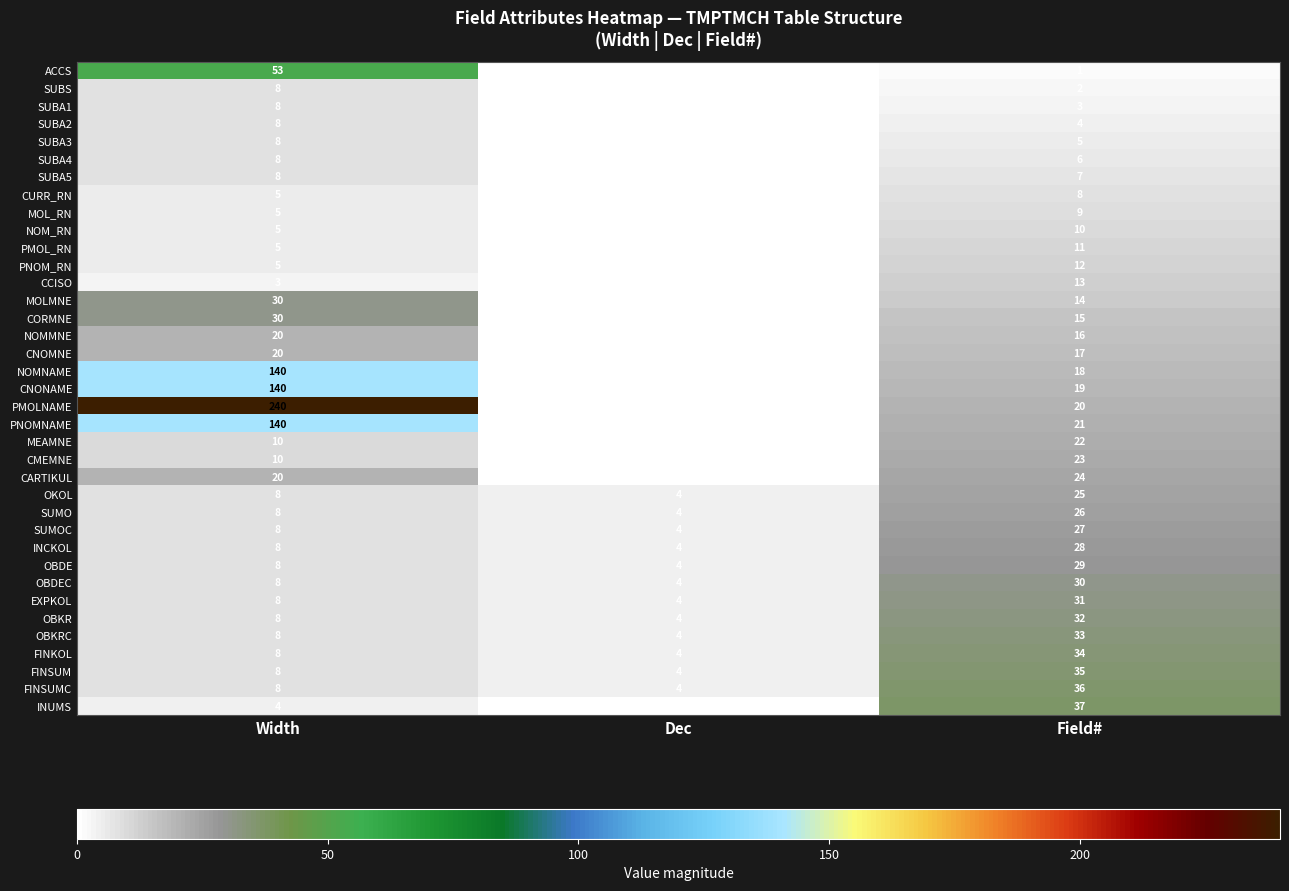

Which series has the widest spread of values?

PMOLNAME